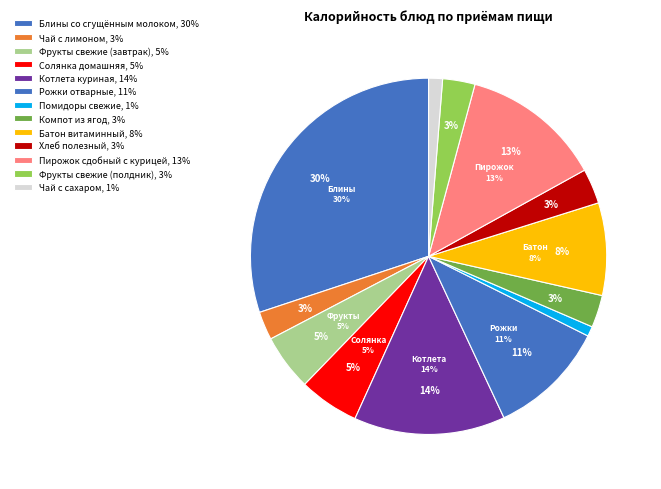

Is it true that Фрукты свежие (завтрак) is 5% of the pie?

True